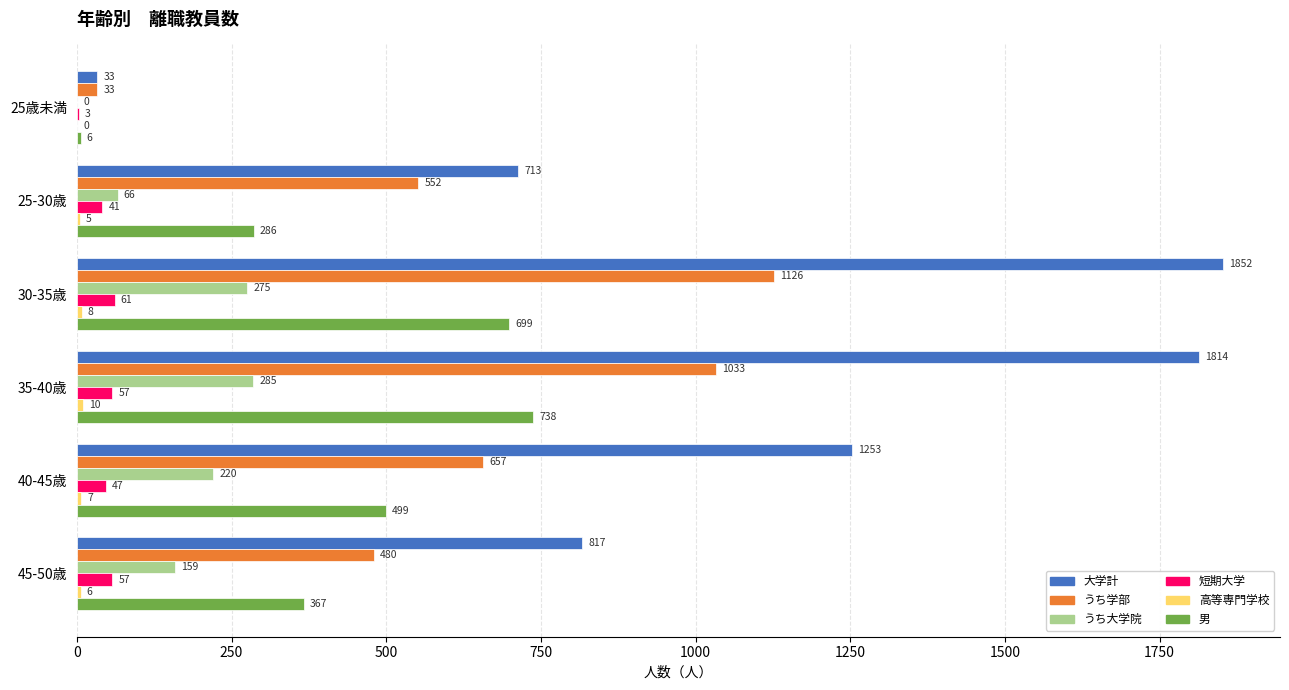

The value of 男 at 40-45歳 is 499. True or false?

True